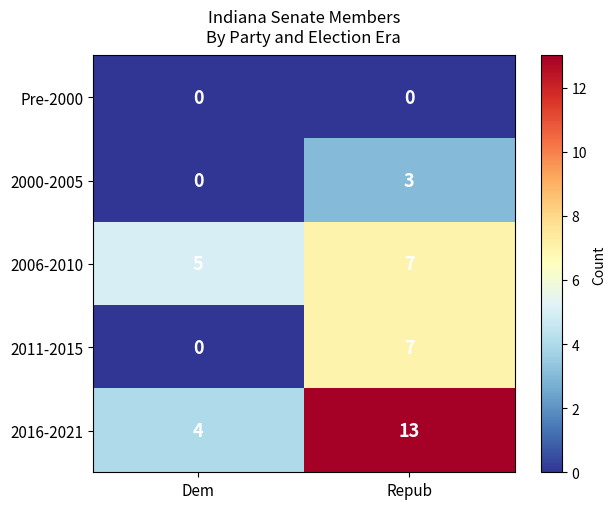

The value of 2011-2015 at Repub is 4. True or false?

False